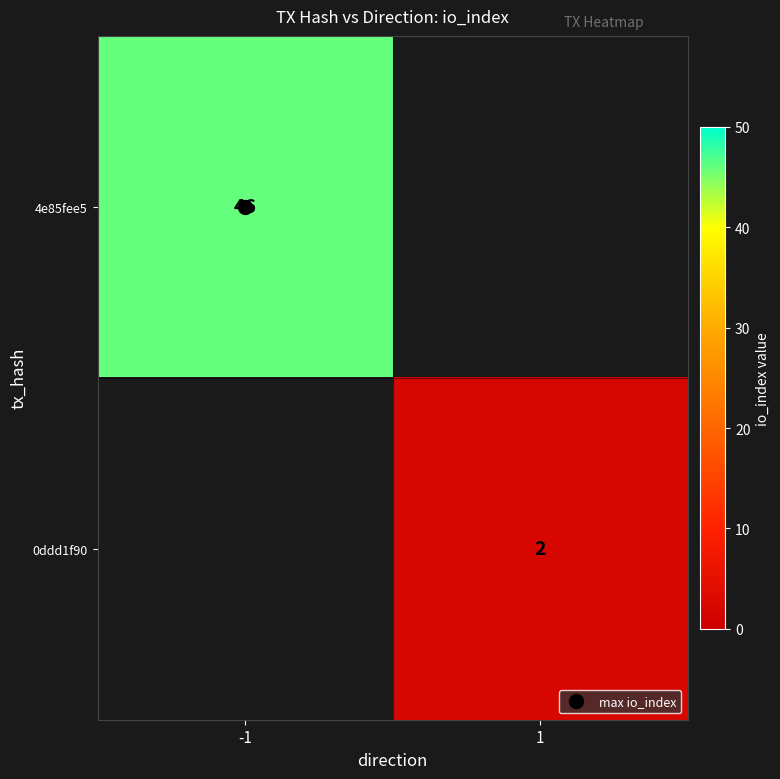

What is the maximum value shown in the chart?

46